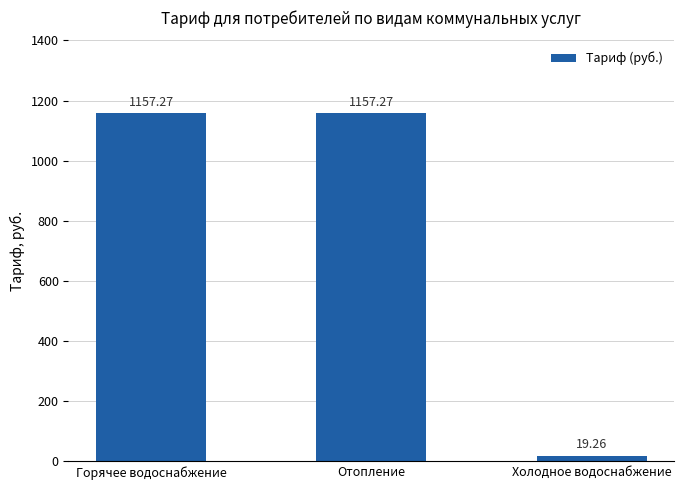

What position from the left is Холодное водоснабжение?

3